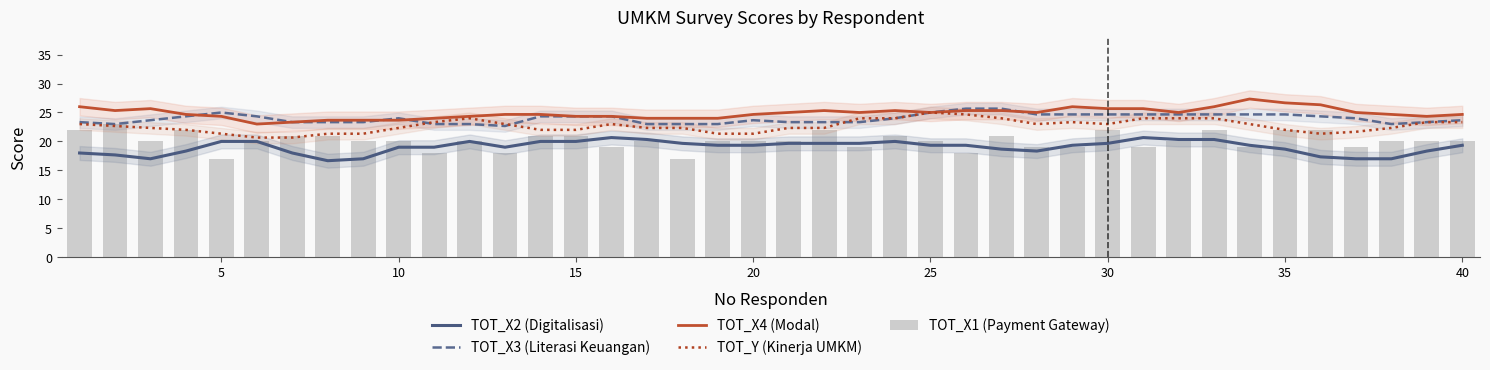

What is the difference between the maximum and second lowest values in the TOT_X3 (Literasi Keuangan) series?

2.7